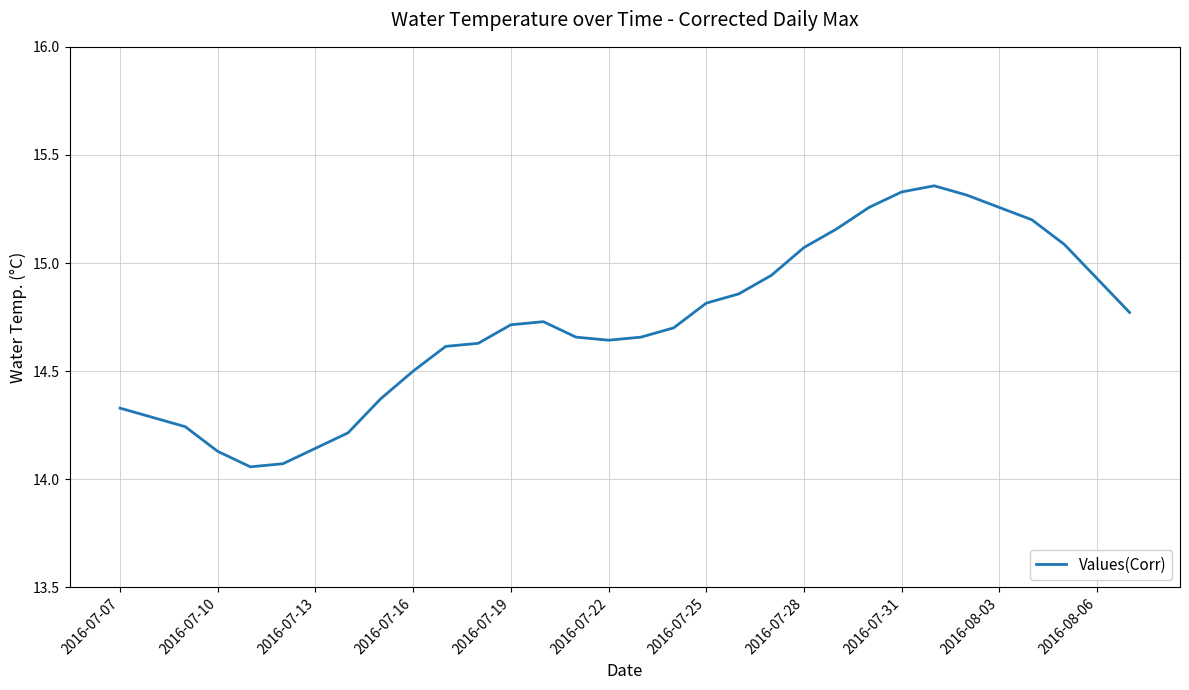

How many interior local peaks (higher than both neighbors) does the data have?

2